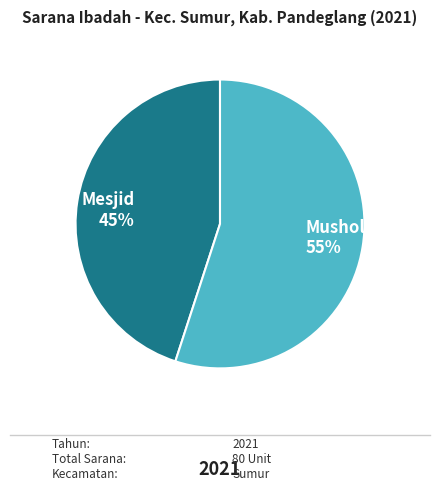

Is the sum of Mesjid and Musholla greater than half?

Yes